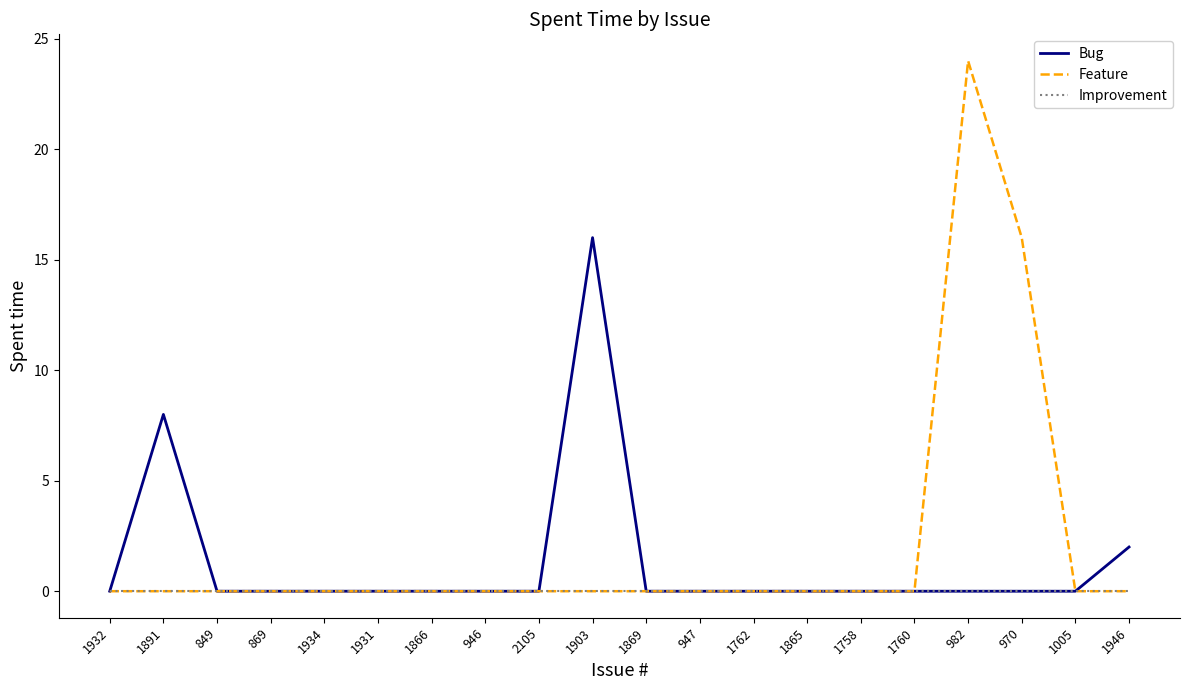

Reading left to right, list all the values displayed in this chart.

Bug: 0	8	0	0	0	0	0	0	0	16	0	0	0	0	0	0	0	0	0	2
Feature: 0	0	0	0	0	0	0	0	0	0	0	0	0	0	0	0	24	16	0	0
Improvement: 0	0	0	0	0	0	0	0	0	0	0	0	0	0	0	0	0	0	0	0